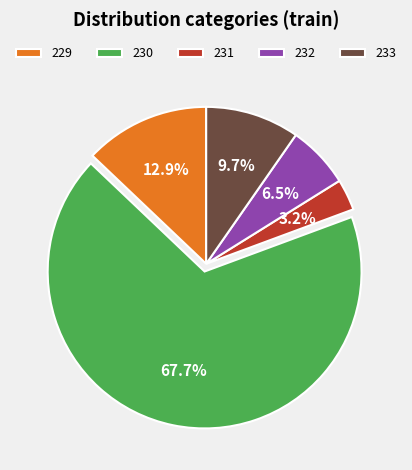

What percentage is the 230 slice, to the nearest percent?

68%